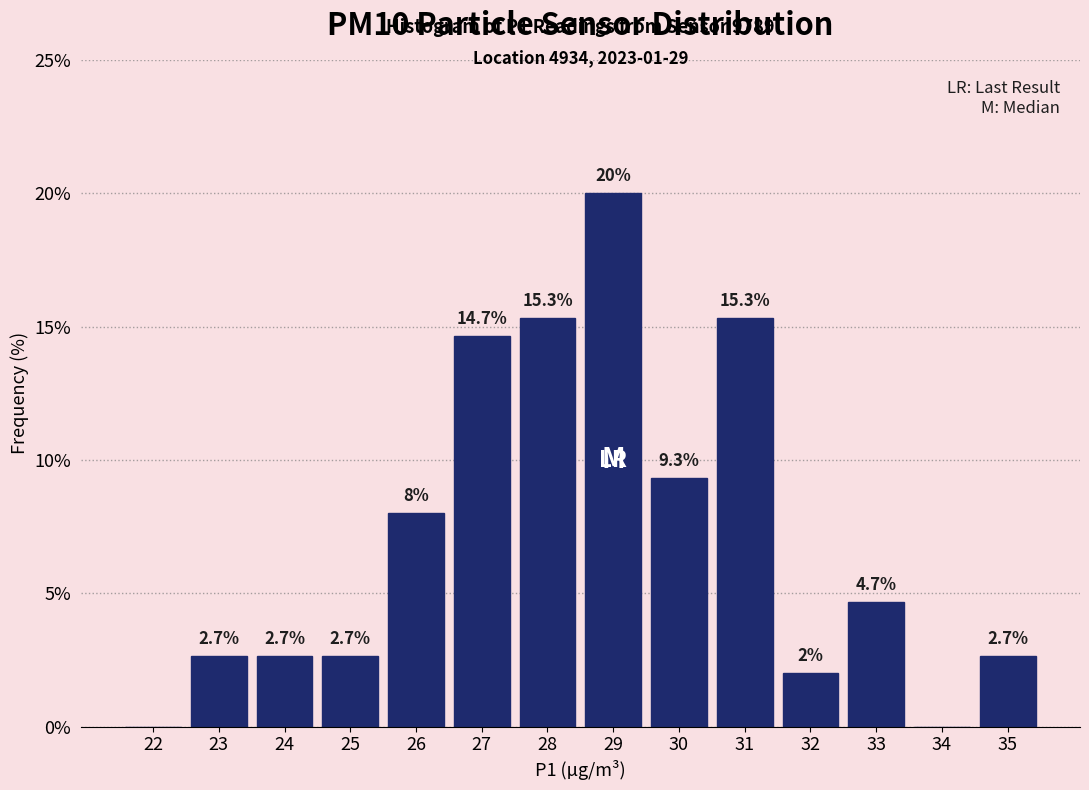

Reading left to right, transcribe all the data shown in this chart.

22=0.0	23=2.7	24=2.7	25=2.7	26=8.0	27=14.7	28=15.3	29=20.0	30=9.3	31=15.3	32=2.0	33=4.7	34=0.0	35=2.7